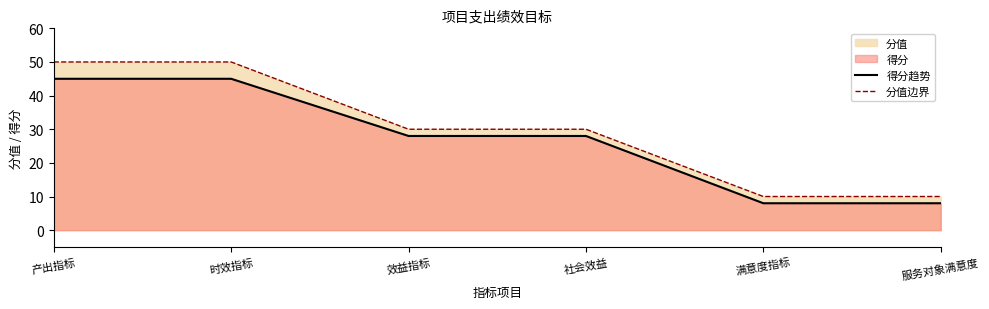

At 社会效益, list the series in order from largest to smallest.

分值边界, 得分趋势